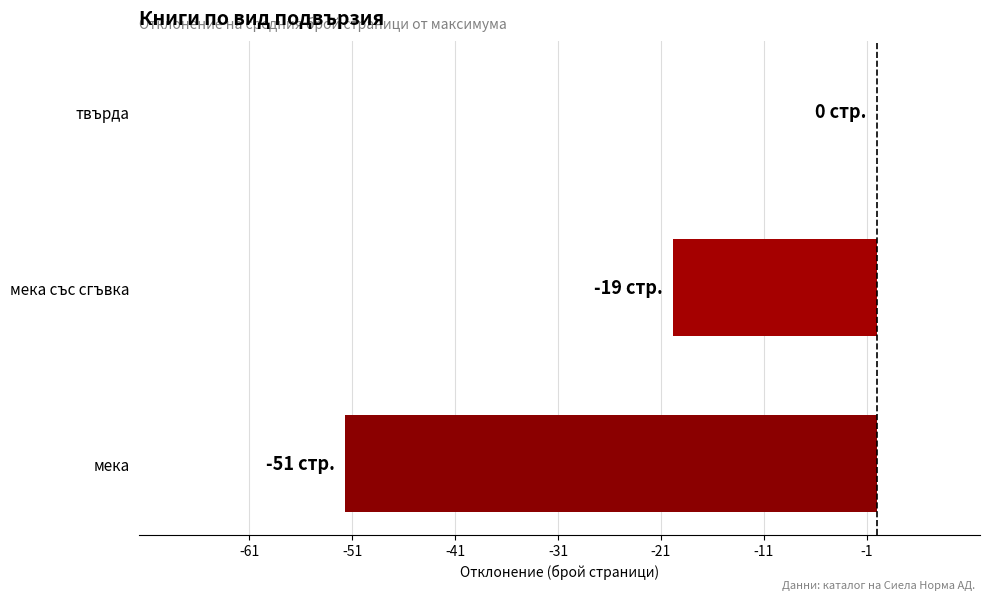

What is the change in value from мека to мека със сгъвка?

+31.9